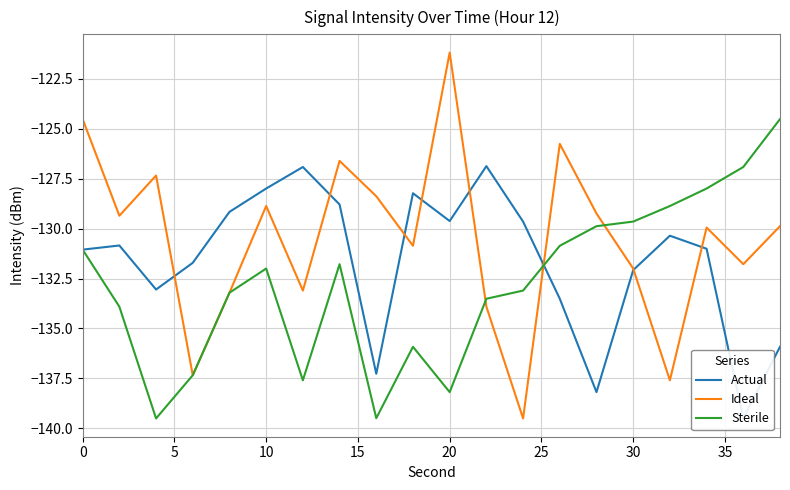

At how many categories does at least one series exceed -128?

11